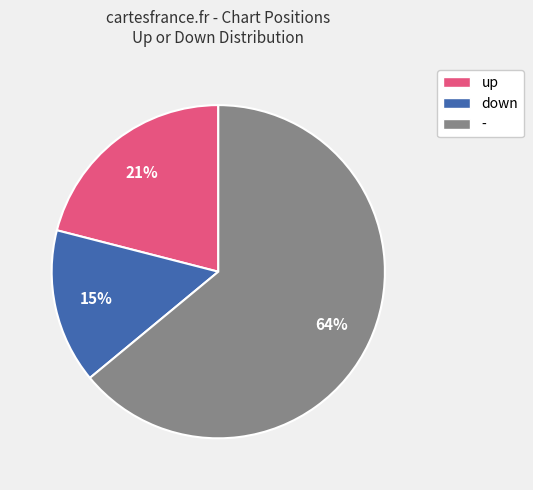

What percentage is the - slice, to the nearest percent?

64%